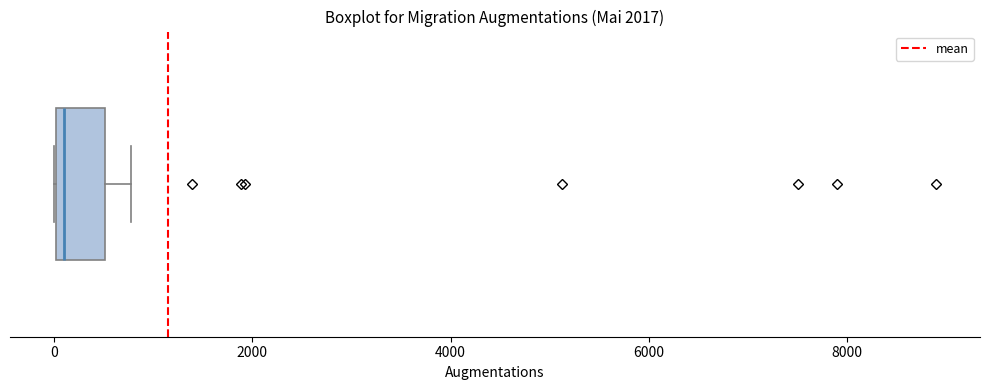

Where does the right whisker of the box end on the x-axis? The values are not printed on the chart, so give them approximately, as read against the axis.

800